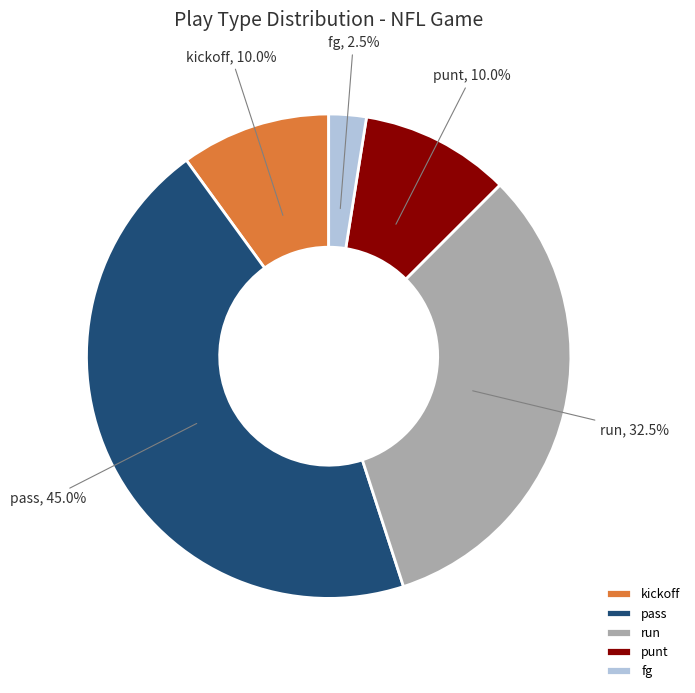

To the nearest percent, what is the combined percentage of kickoff and pass?

55%